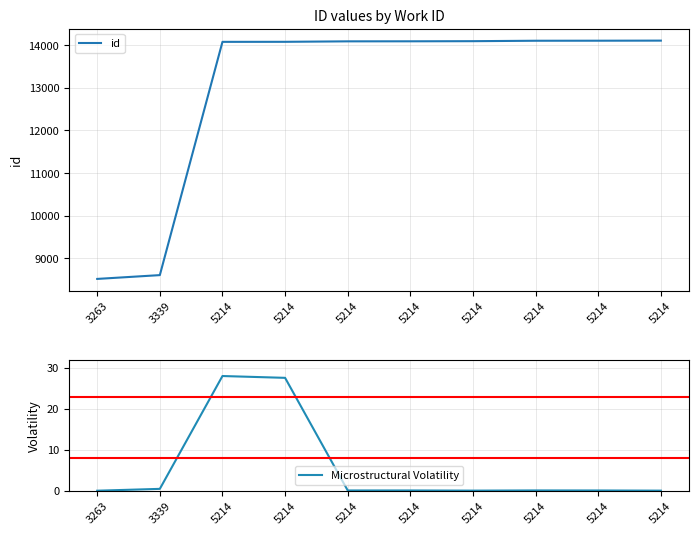

What is the average value of the id series?

12984